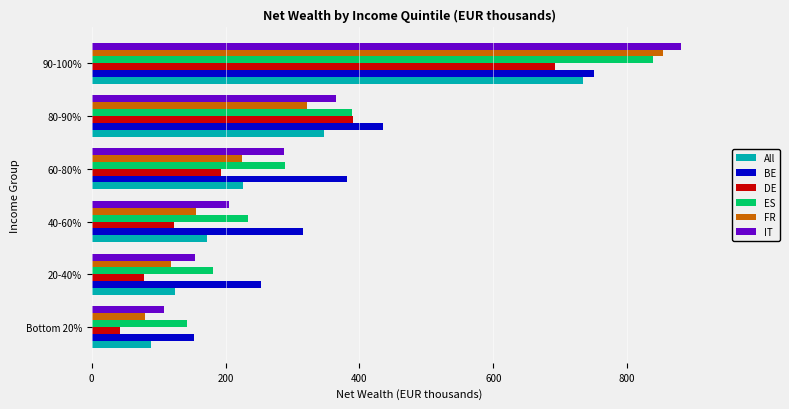

Rank the categories by ES value from highest to lowest.

90-100%, 80-90%, 60-80%, 40-60%, 20-40%, Bottom 20%